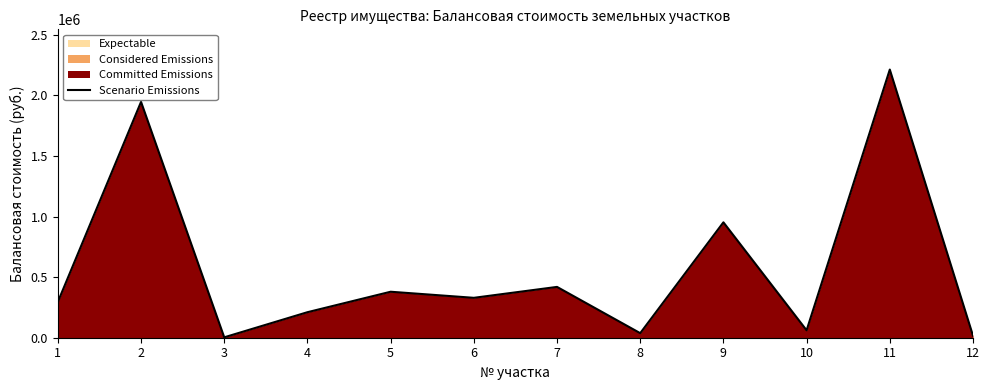

What is the difference between the values at 11 and 1?

1918423